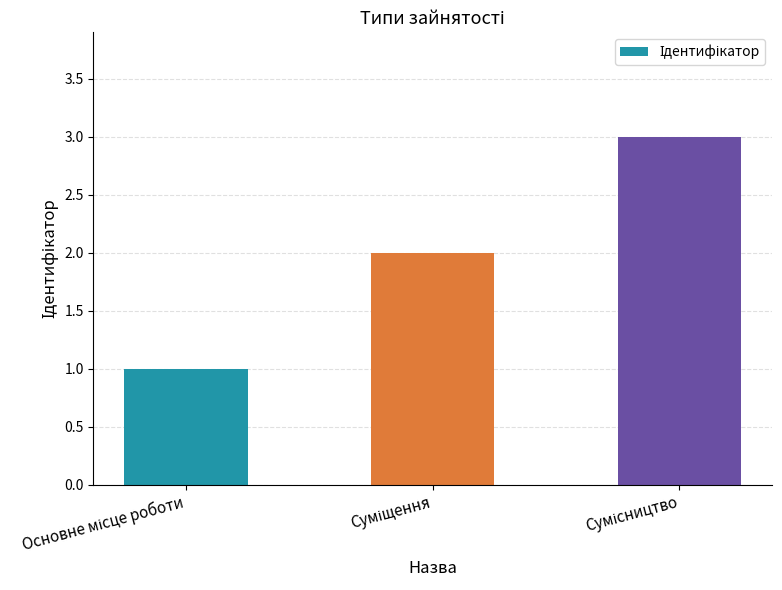

What is the sum of all values?

6